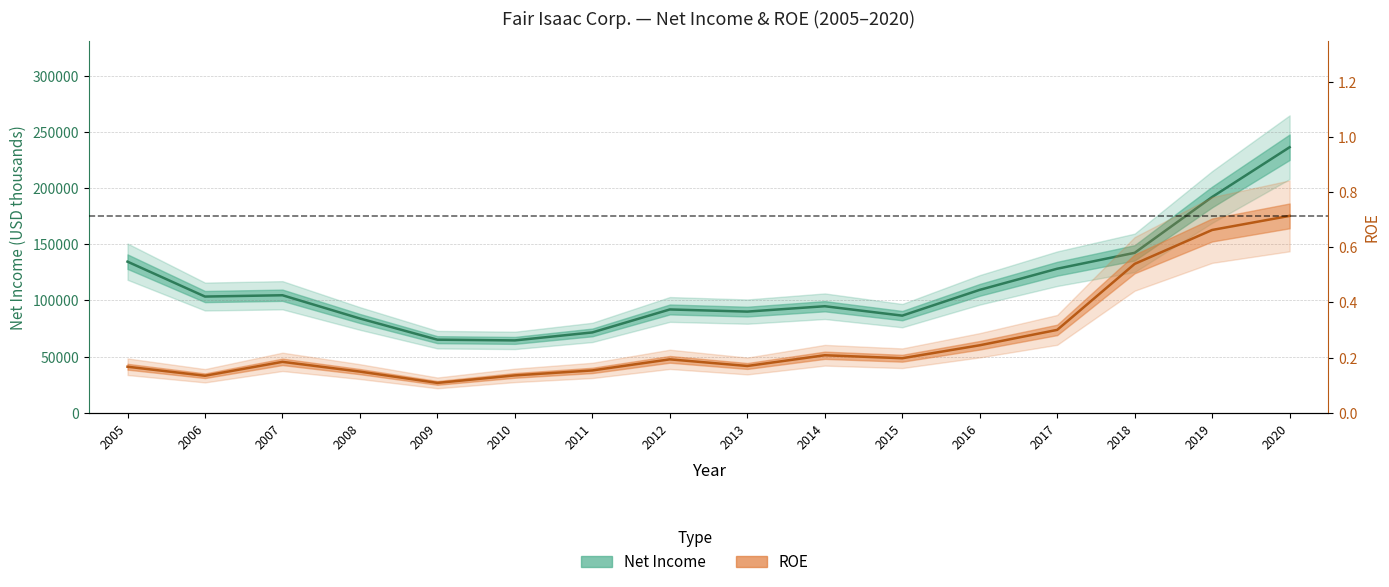

At which category does Net Income reach its first local peak?

2007